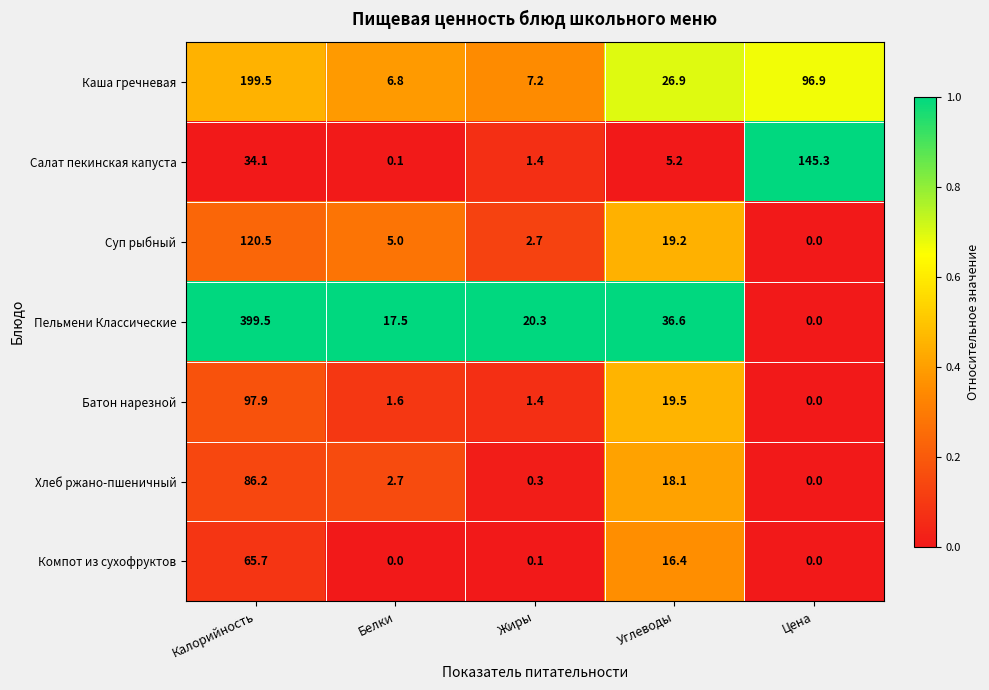

The value of Суп рыбный at Калорийность is 42.2. True or false?

False